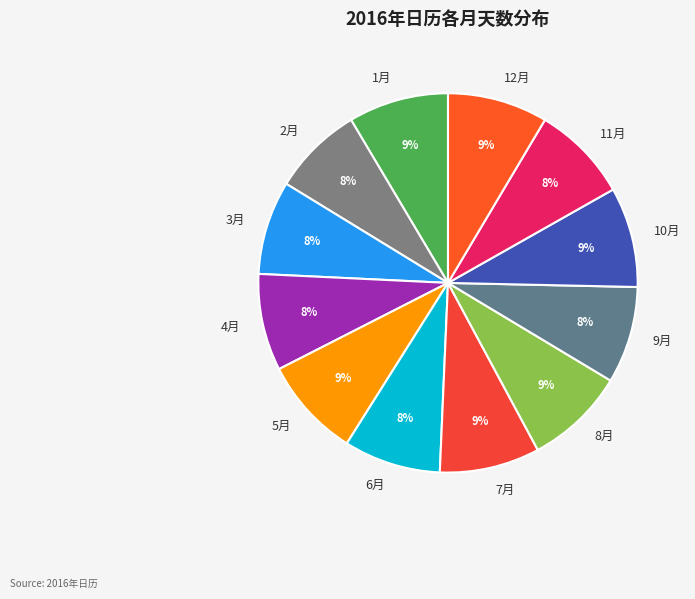

True or false: 10月 accounts for 1% of the total.

False